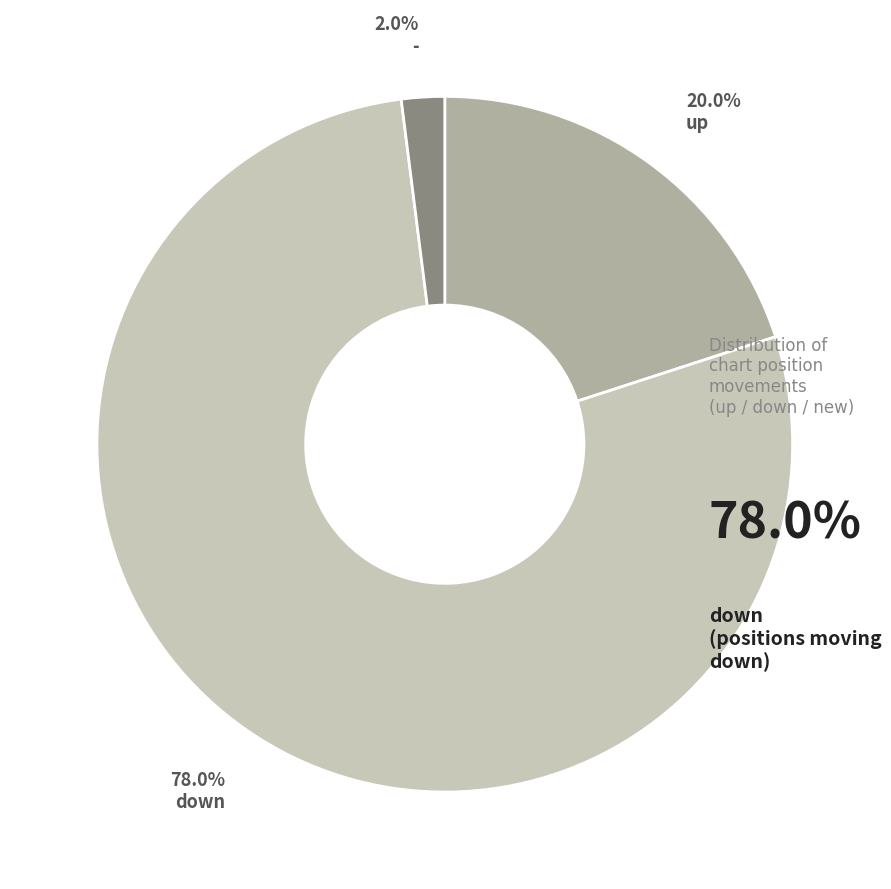

How many segments does this pie chart have?

3